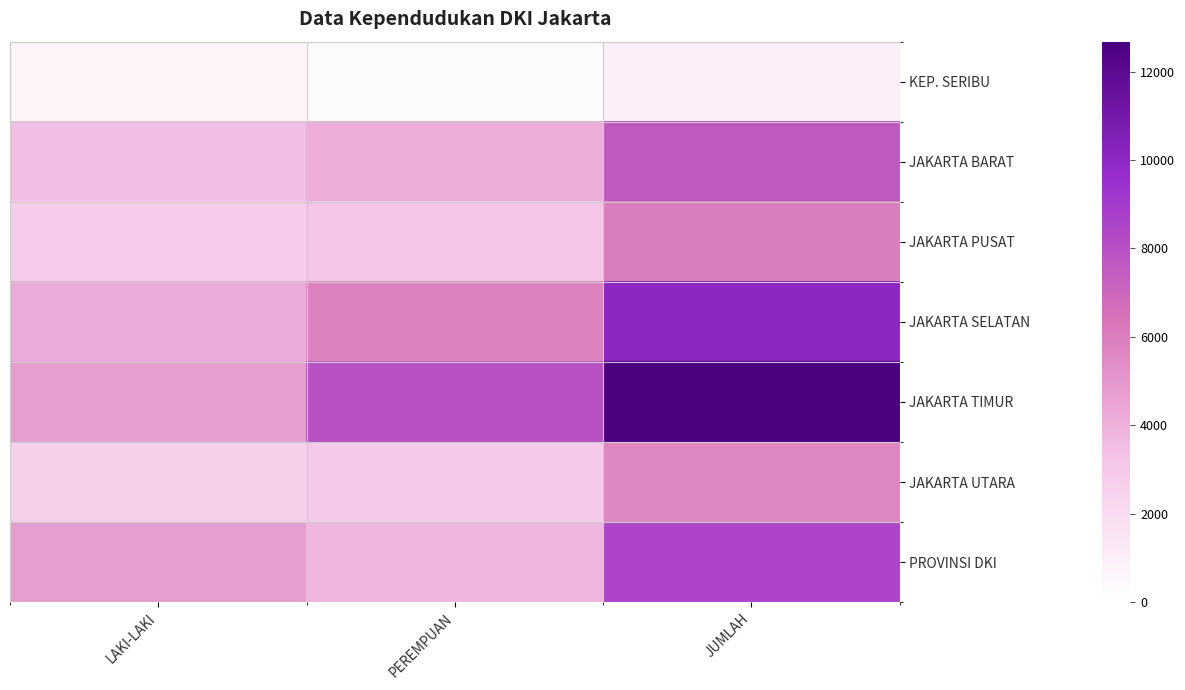

How many categories are shown in the chart?

3